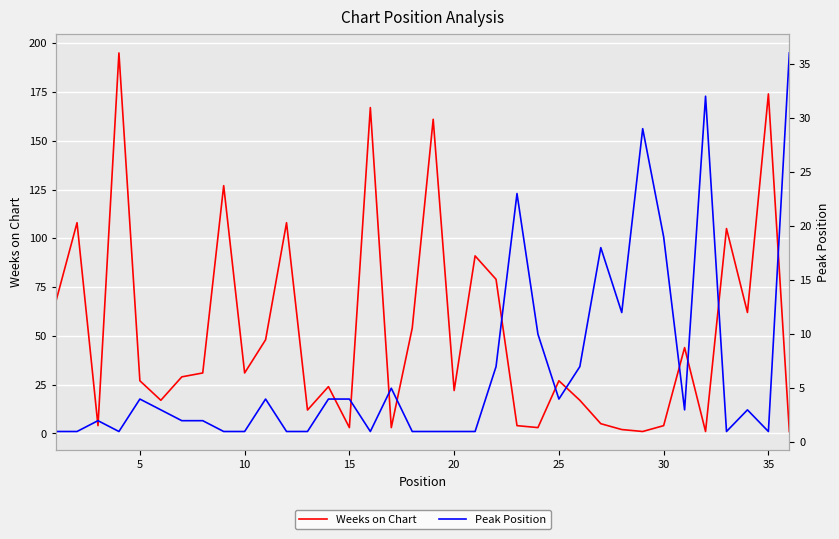

True or false: Weeks on Chart has a value of 37 at 25.

False